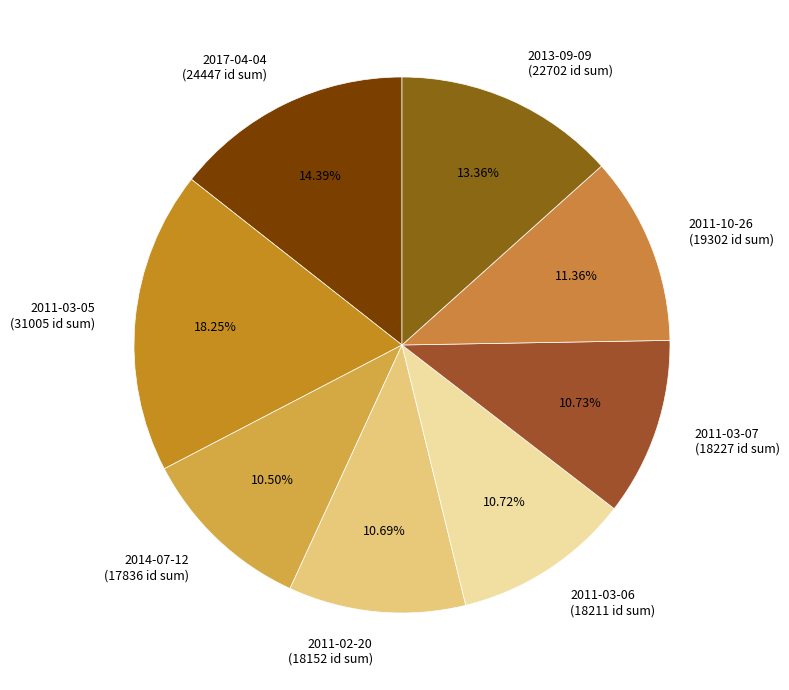

Is the sum of 2011-10-26 (19302 id sum) and 2011-03-06 (18211 id sum) greater than half?

No